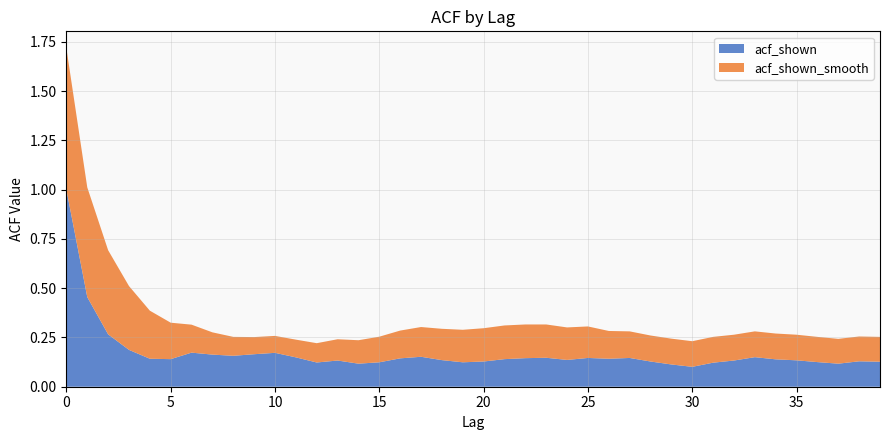

Reading left to right, list all the values displayed in this chart.

acf_shown: 1.0	0.5	0.3	0.2	0.1	0.1	0.2	0.2	0.2	0.2	0.2	0.1	0.1	0.1	0.1	0.1	0.1	0.2	0.1	0.1	0.1	0.1	0.1	0.1	0.1	0.1	0.1	0.1	0.1	0.1	0.1	0.1	0.1	0.1	0.1	0.1	0.1	0.1	0.1	0.1
acf_shown_smooth: 0.7	0.6	0.4	0.3	0.2	0.2	0.1	0.1	0.1	0.1	0.1	0.1	0.1	0.1	0.1	0.1	0.1	0.2	0.2	0.2	0.2	0.2	0.2	0.2	0.2	0.2	0.1	0.1	0.1	0.1	0.1	0.1	0.1	0.1	0.1	0.1	0.1	0.1	0.1	0.1